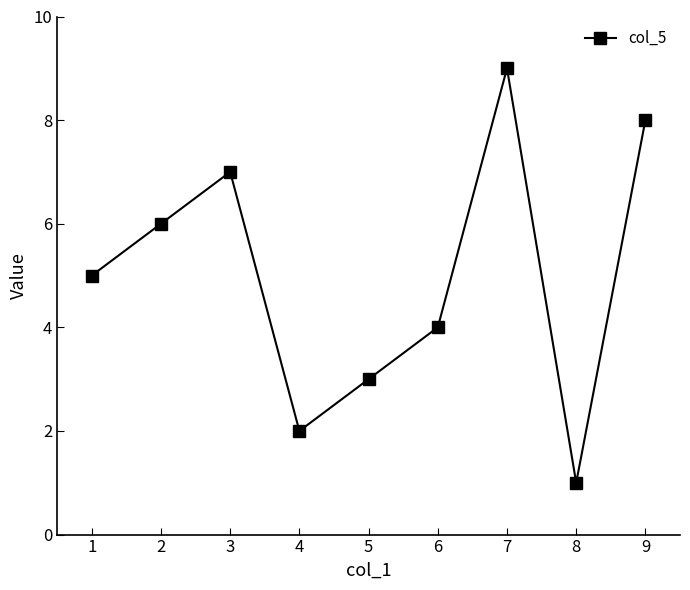

How many values are between 3 and 7?

5